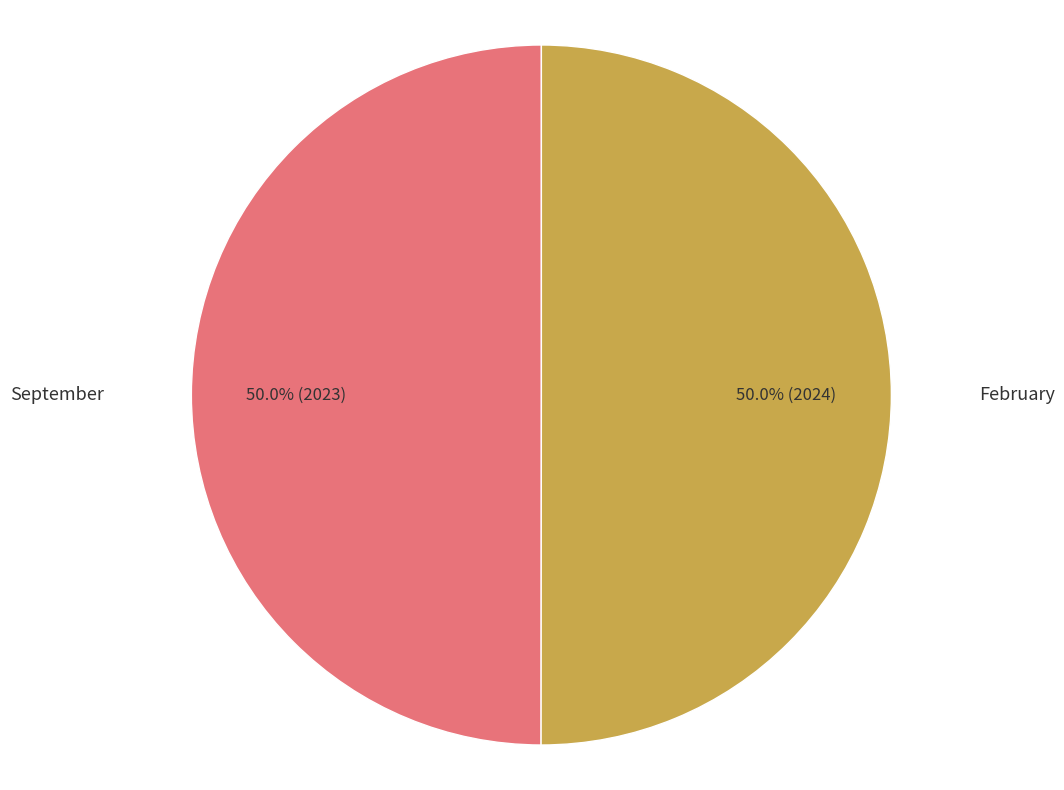

What is the ratio of the value at September to the value at February?

1.0